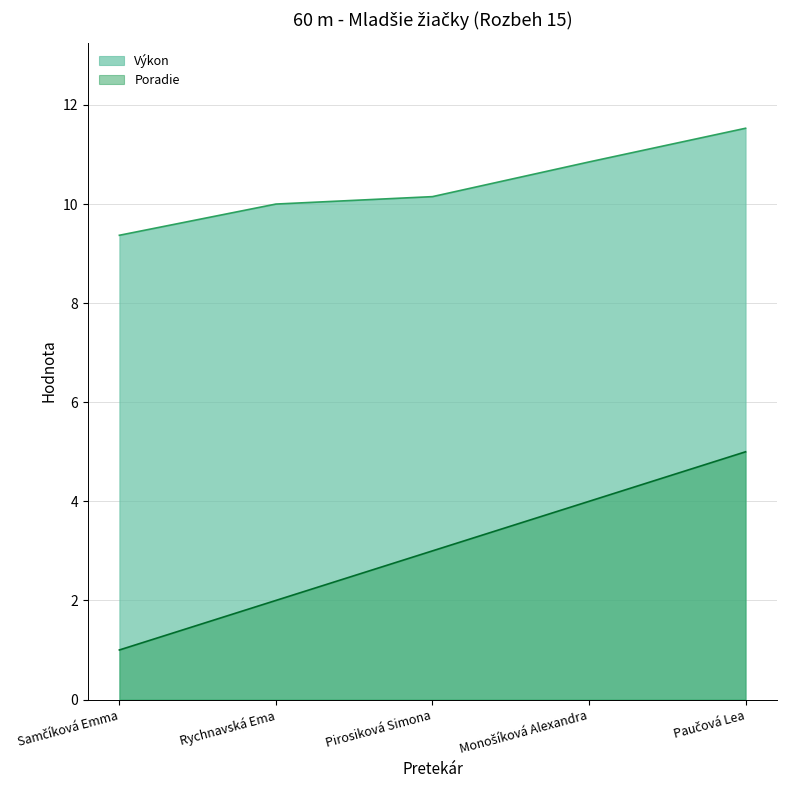

True or false: Poradie has more than 0 points higher than both neighbors.

False